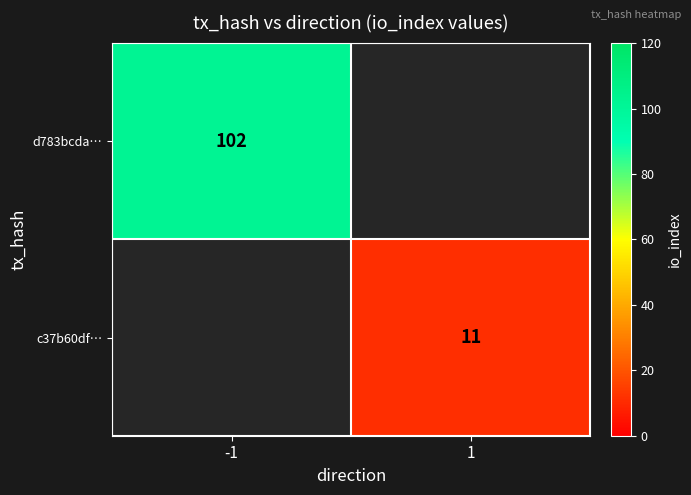

At how many categories does at least one series exceed 84?

1